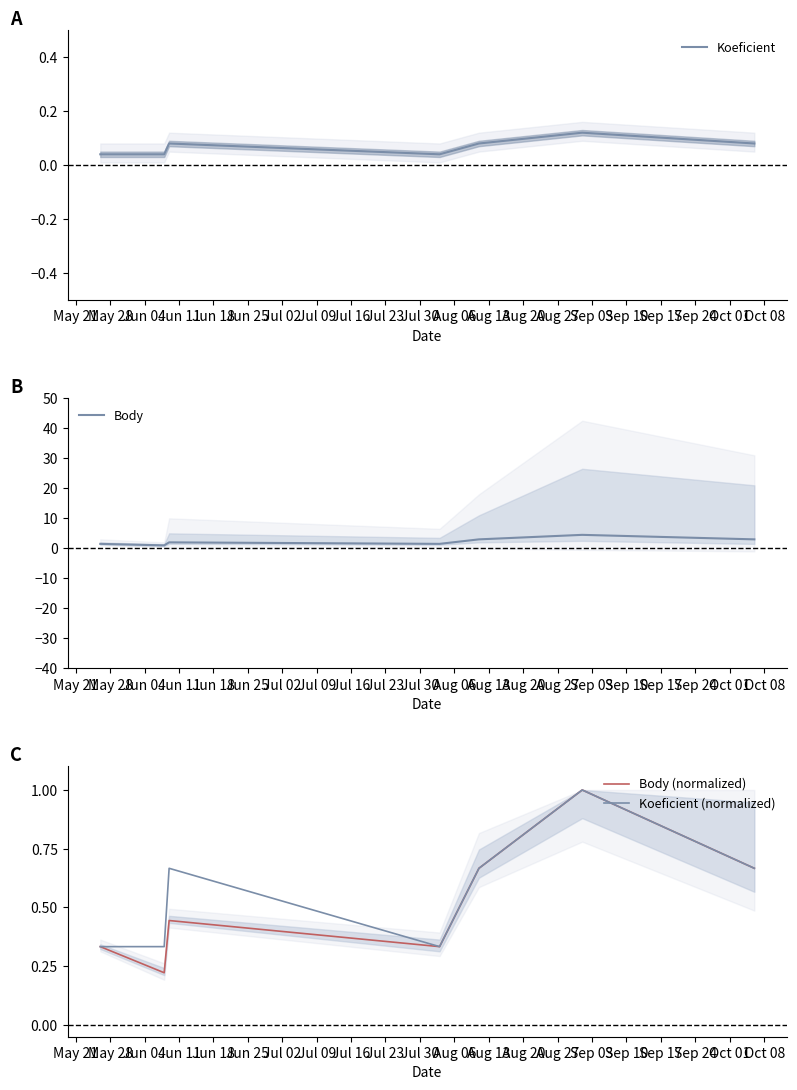

What is the maximum value for Body (normalized)?

1.0